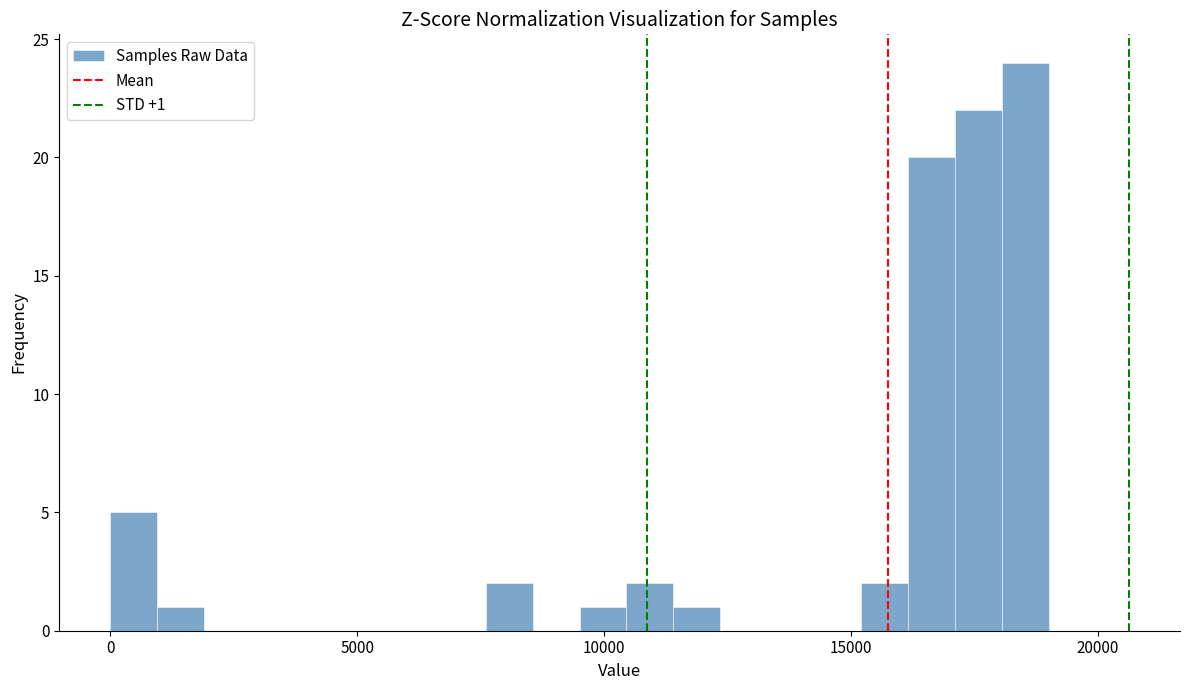

Read against the x-axis, roughly where is the centre of the tallest bar?

18500